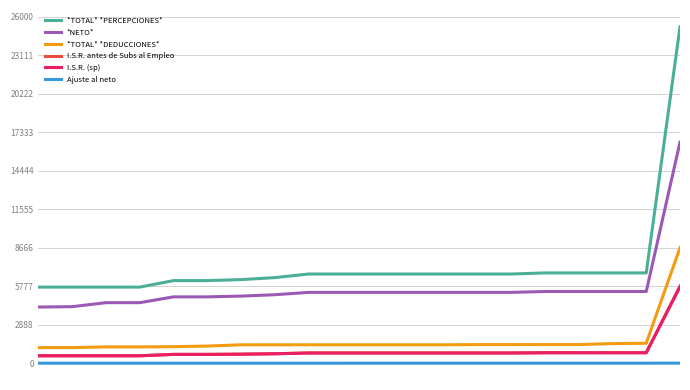

At how many categories does at least one series exceed 2353?

20